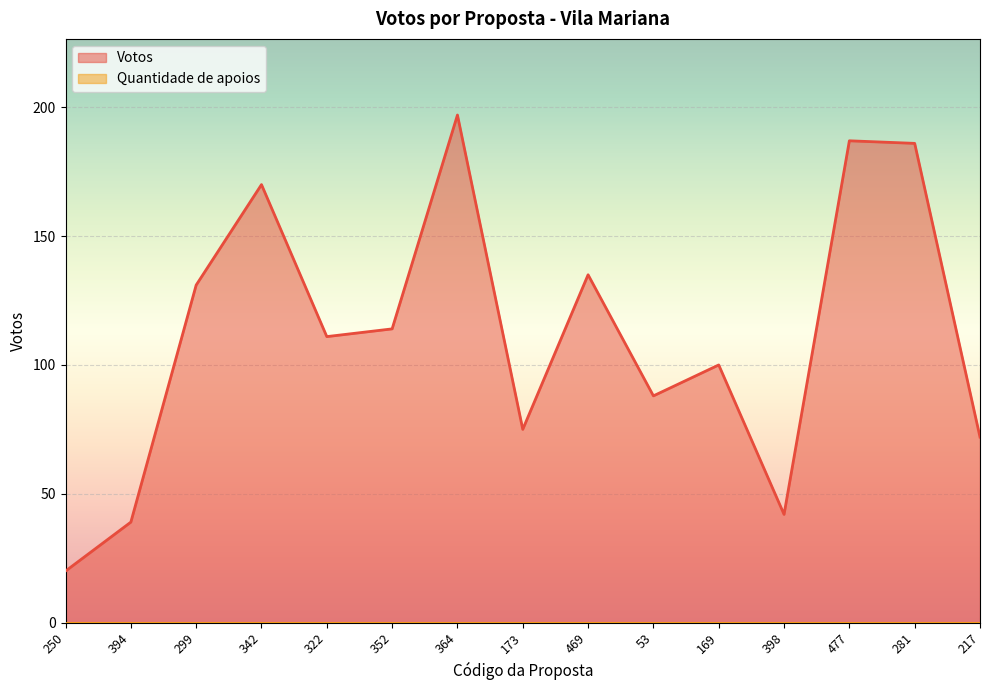

Reading left to right, extract all data points from this chart.

250=20	394=39	299=131	342=170	322=111	352=114	364=197	173=75	469=135	53=88	169=100	398=42	477=187	281=186	217=72